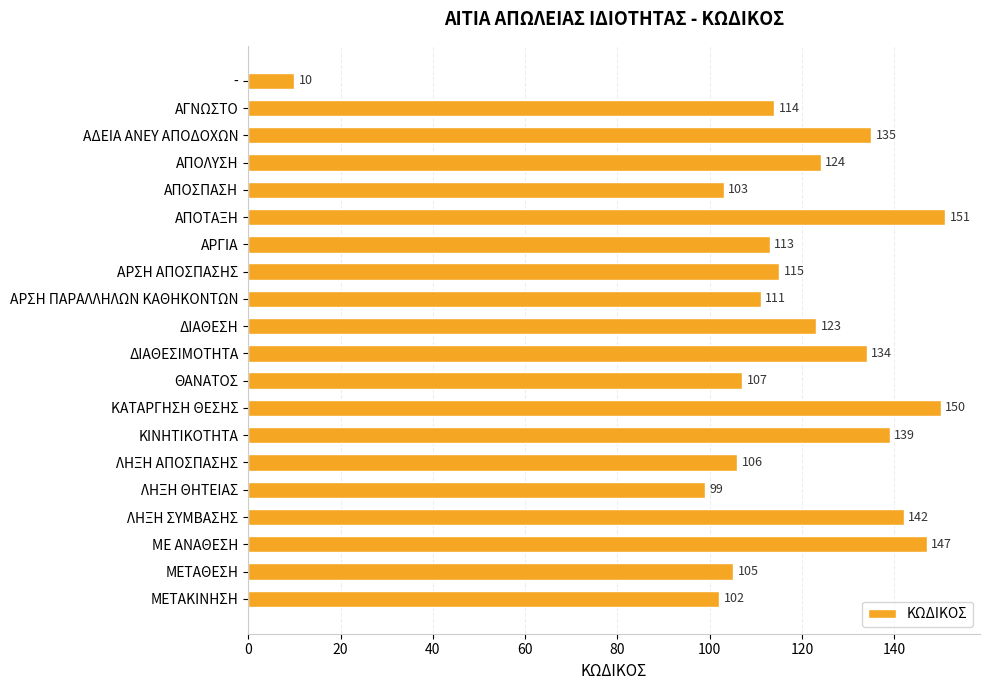

How many data points does each series have?

20